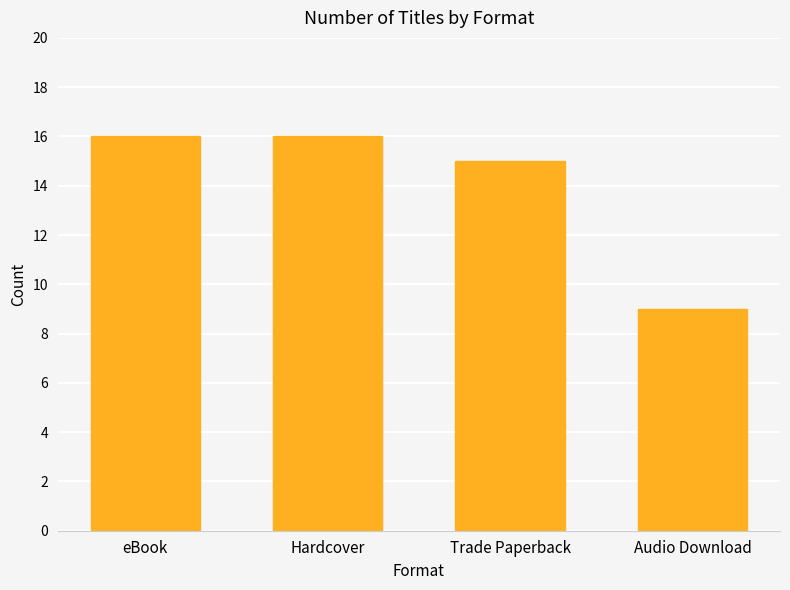

What is the difference between the second highest and second lowest values?

1